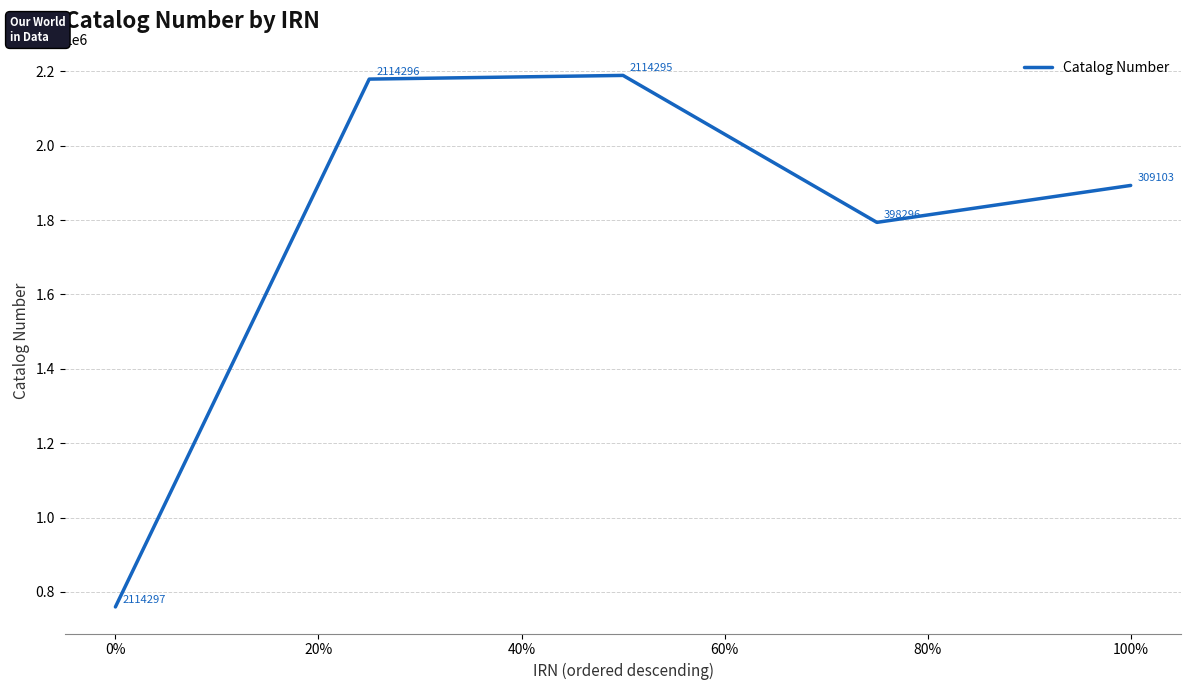

What is the sum of all values?

8815178